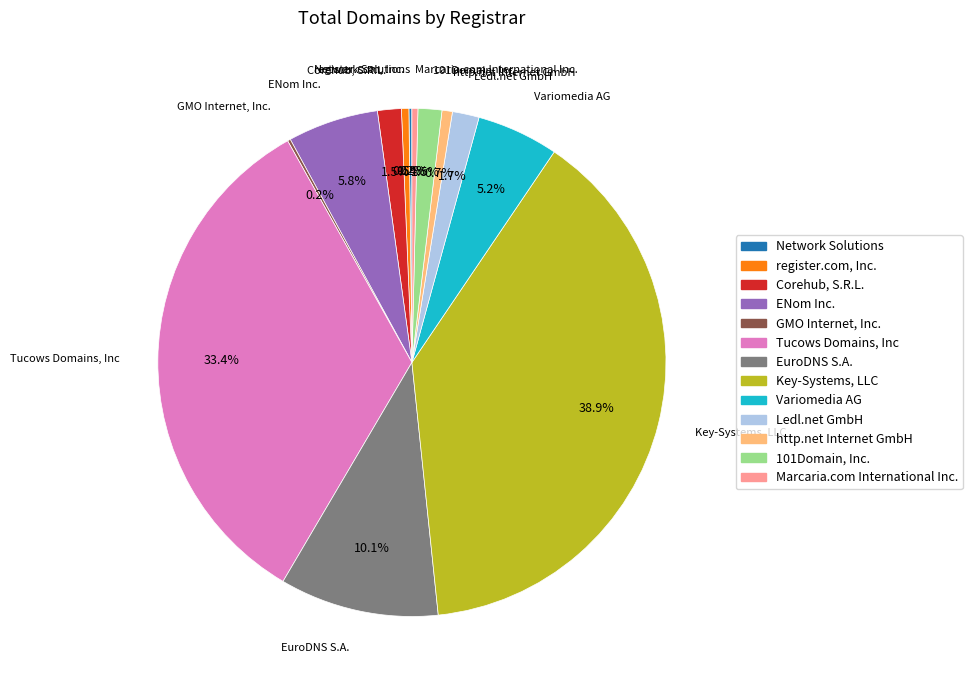

Does any single category account for the majority?

No